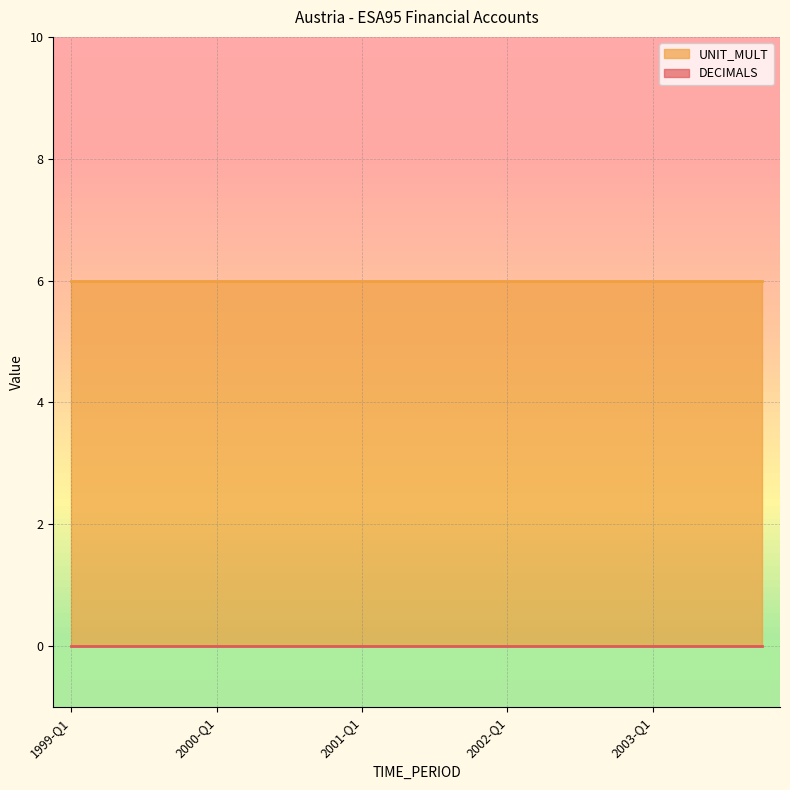

Is it true that UNIT_MULT equals 10 at 1999-Q4?

False